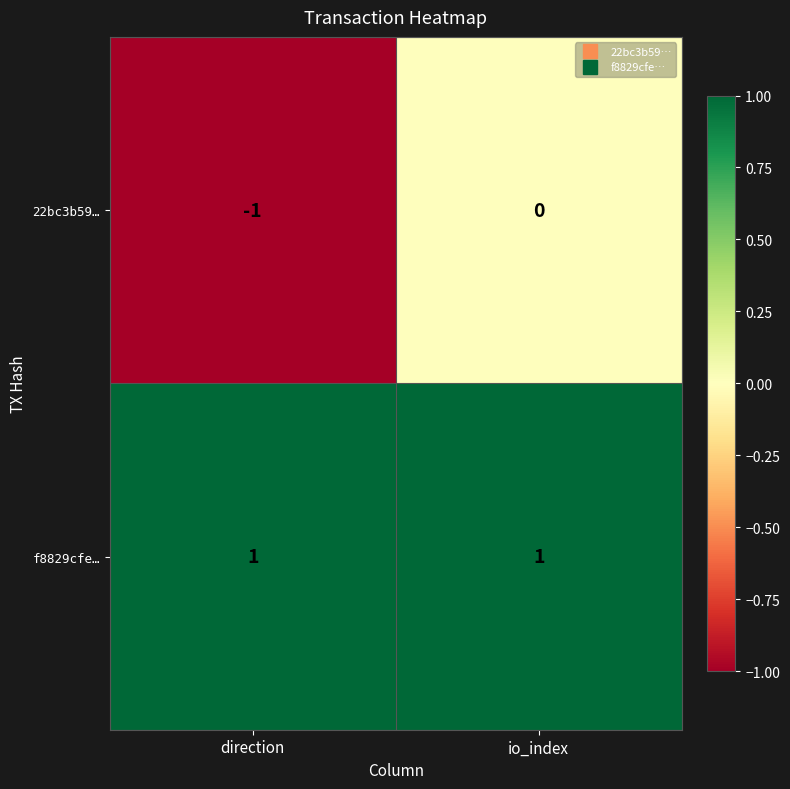

What is the spread (max minus min) of values at io_index?

1